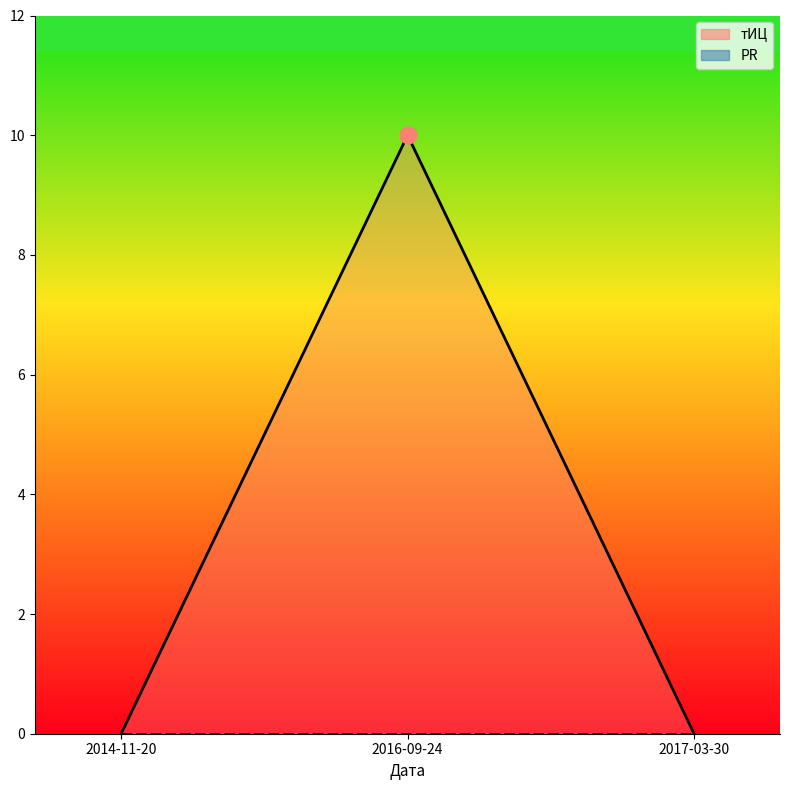

Is it true that the value at 2017-03-30 is 0?

True